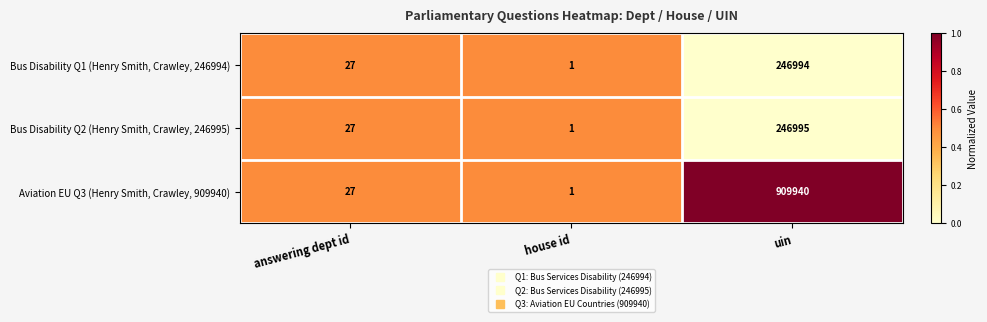

Where is Aviation EU Q3 (Henry Smith, Crawley, 909940) nearest to the value 454970?

answering dept id